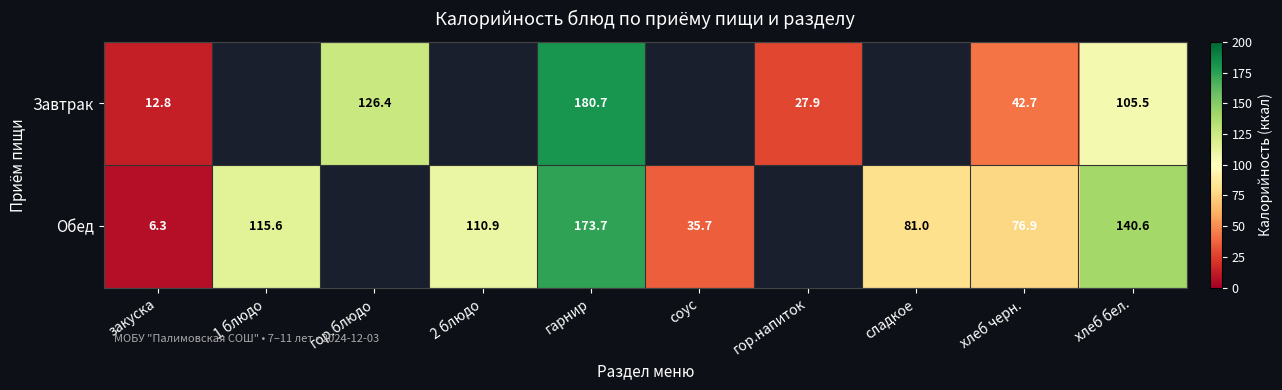

At хлеб черн., list the series in order from largest to smallest.

Обед, Завтрак